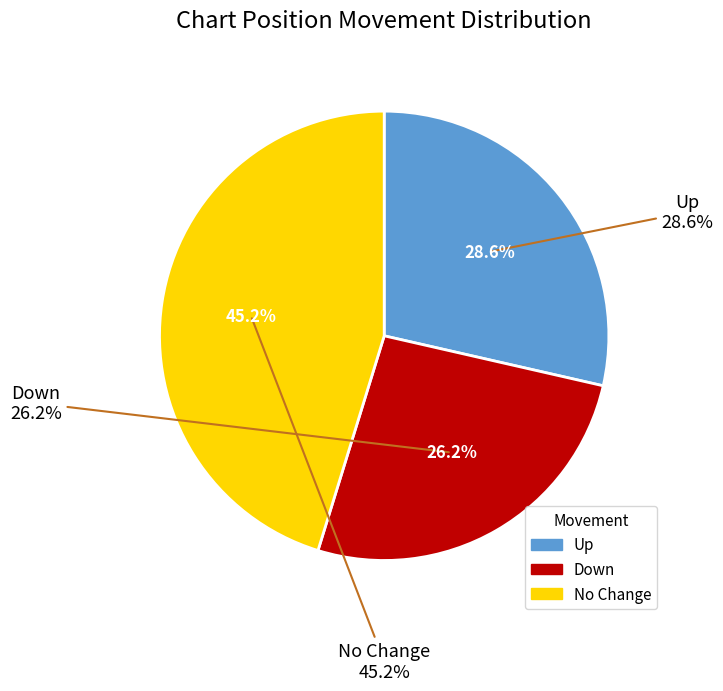

To the nearest percent, what is the combined percentage of - and up?

74%